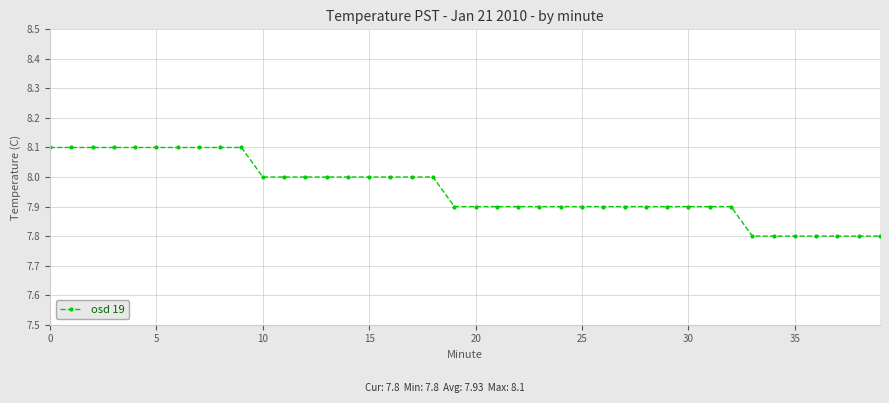

What is the value of the 16th point from the left?

8.0